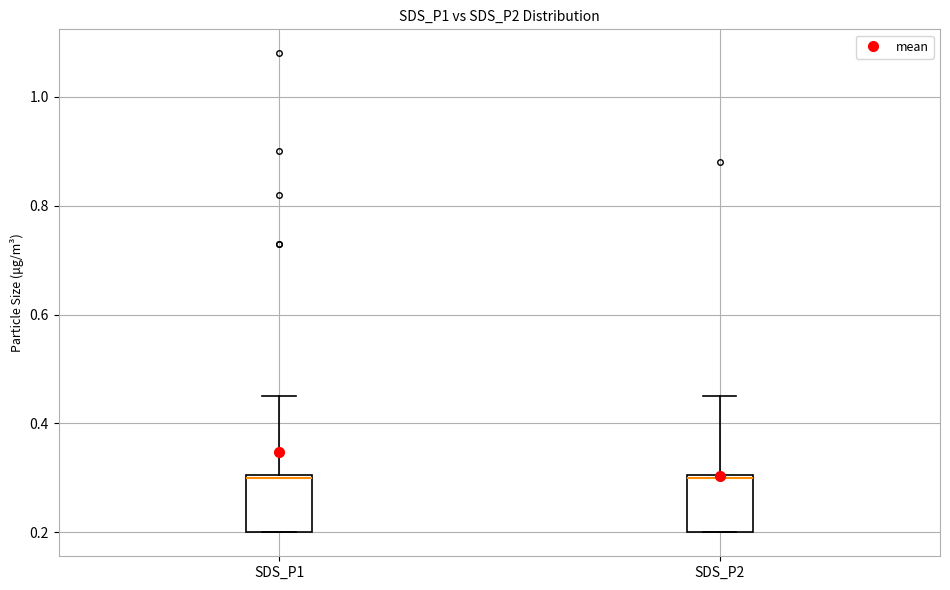

Reading left to right, read every box against the y-axis: the position of its median line, the range the box covers, and the ends of its whiskers. The values are not printed on the chart, so give them approximately, as read against the axis.

SDS_P1: median 0.30, box 0.20 to 0.30, whiskers 0.20 to 0.46
SDS_P2: median 0.30, box 0.20 to 0.30, whiskers 0.20 to 0.46